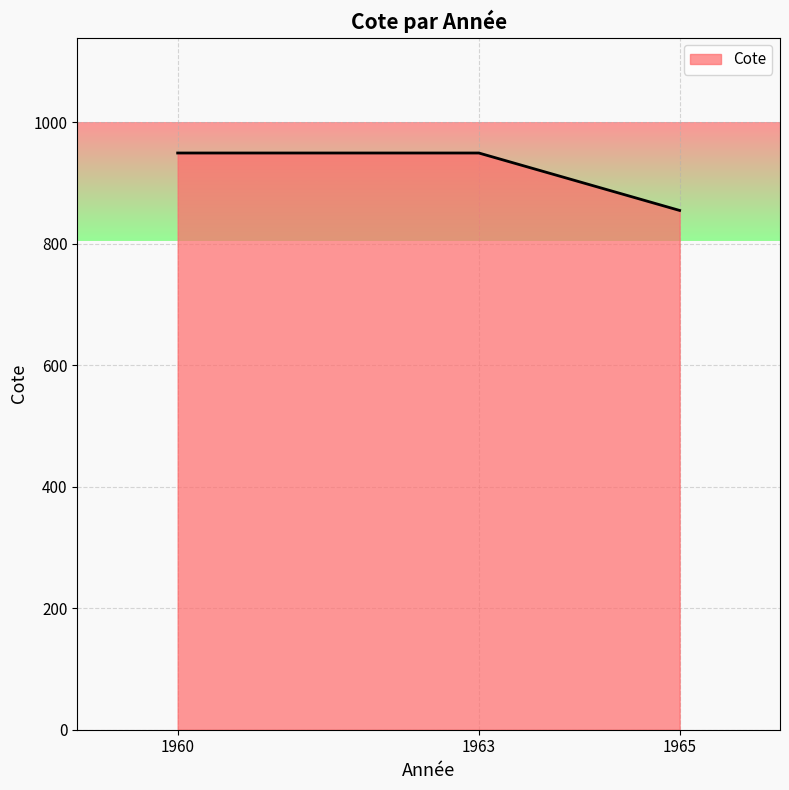

True or false: the data shows 949.4 at 1960.

True